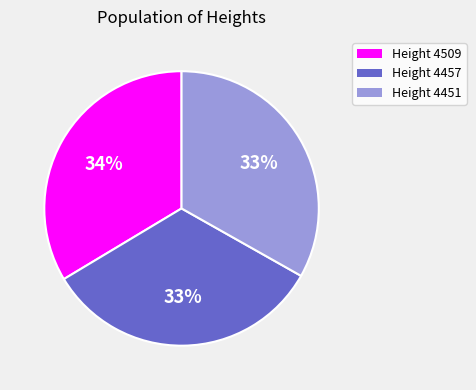

The Height 4509 slice represents 49% of the pie. True or false?

False